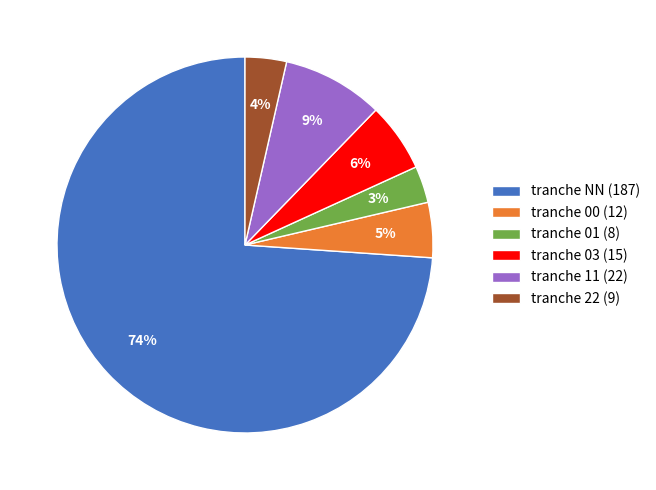

To the nearest percent, what is the average slice percentage?

17%